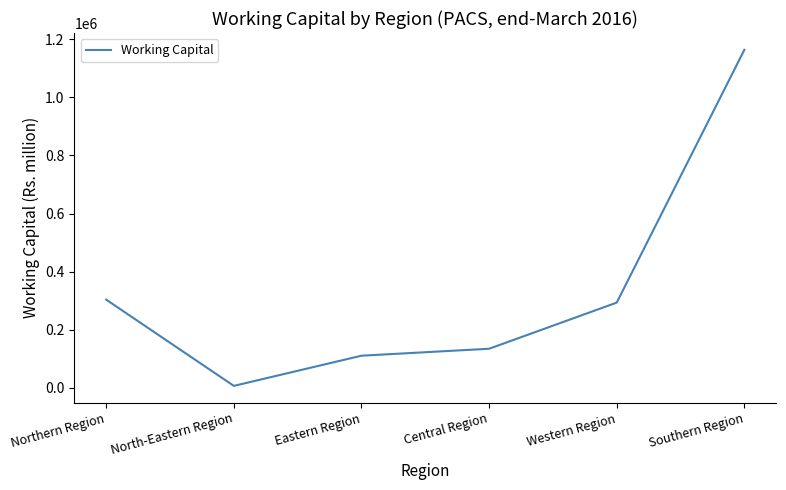

Where is the first local minimum?

North-Eastern Region